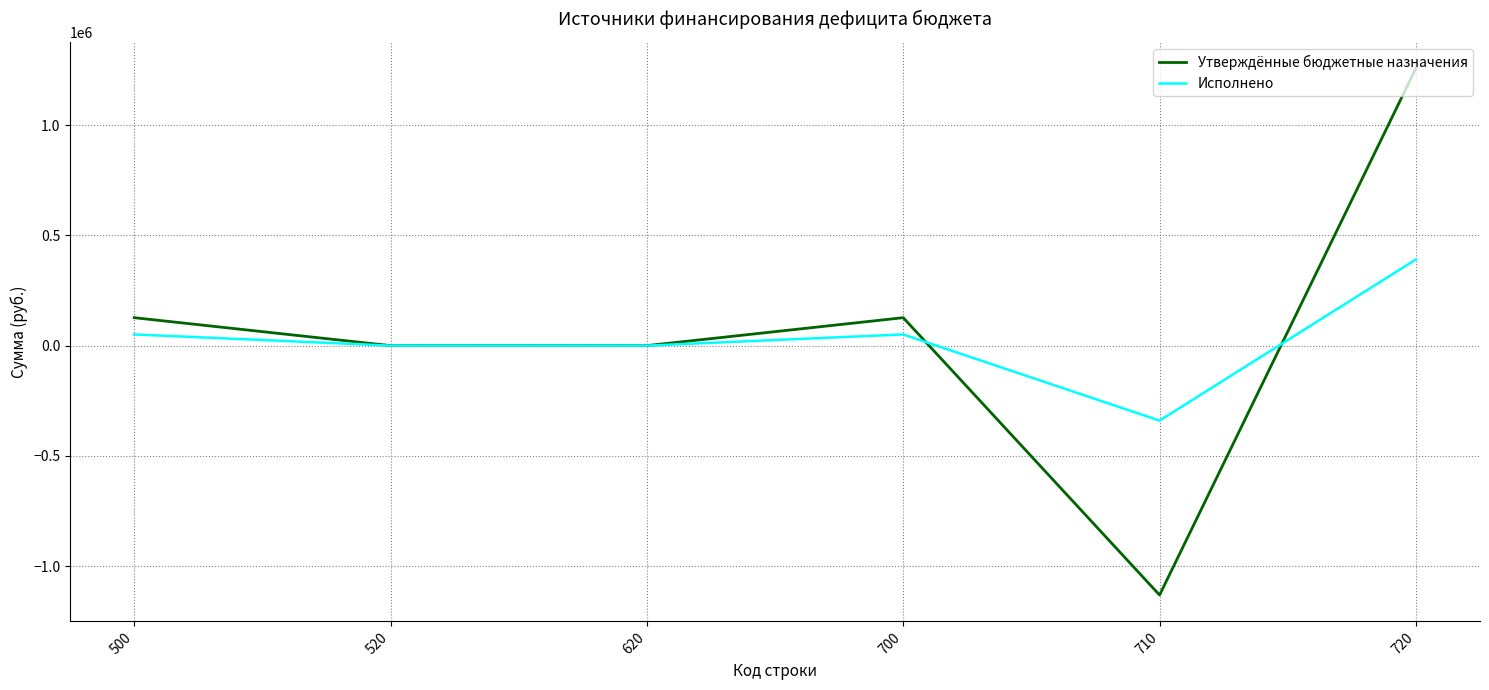

What is the highest value of the Утверждённые бюджетные назначения series?

1257666.4